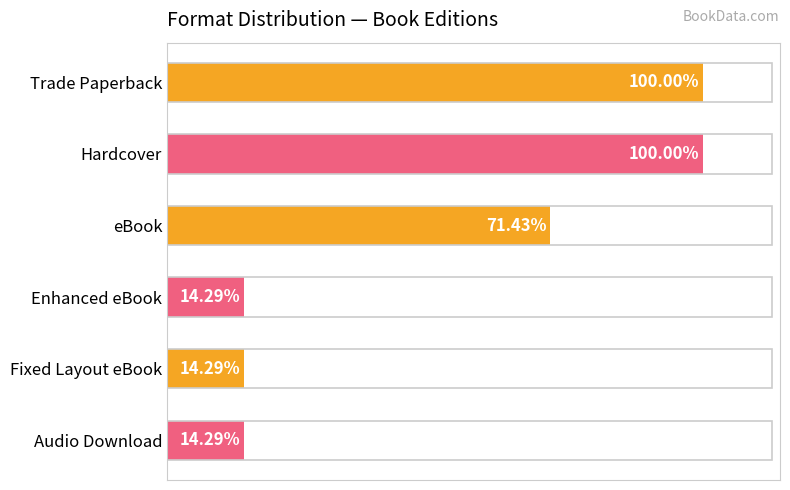

Does the chart contain any negative values?

No